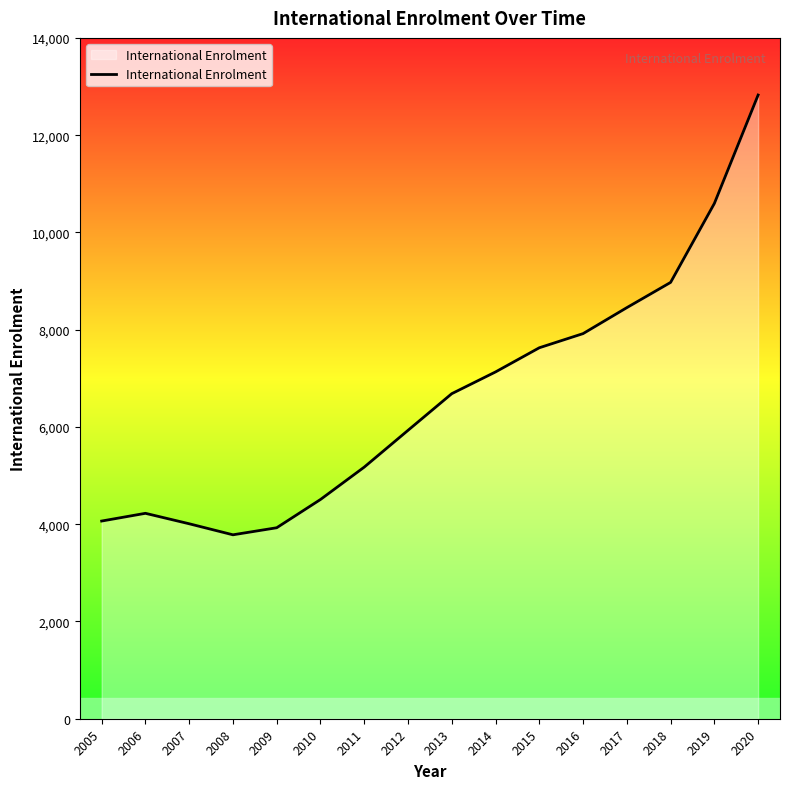

What is the change in value from 2010 to 2013?

+2176